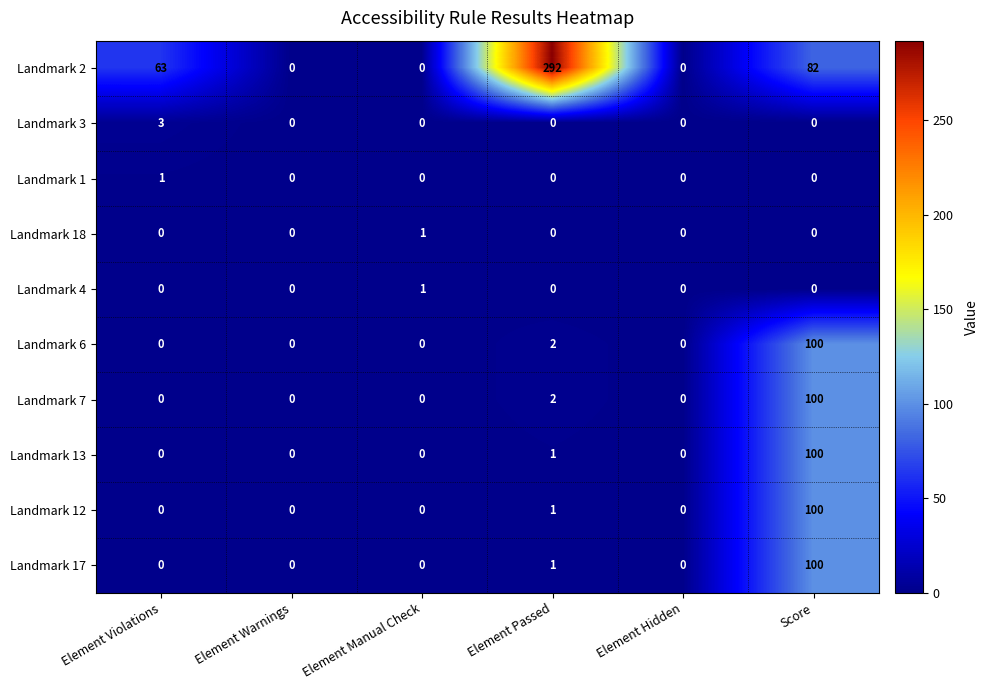

What is the spread (max minus min) of values at Element Violations?

63